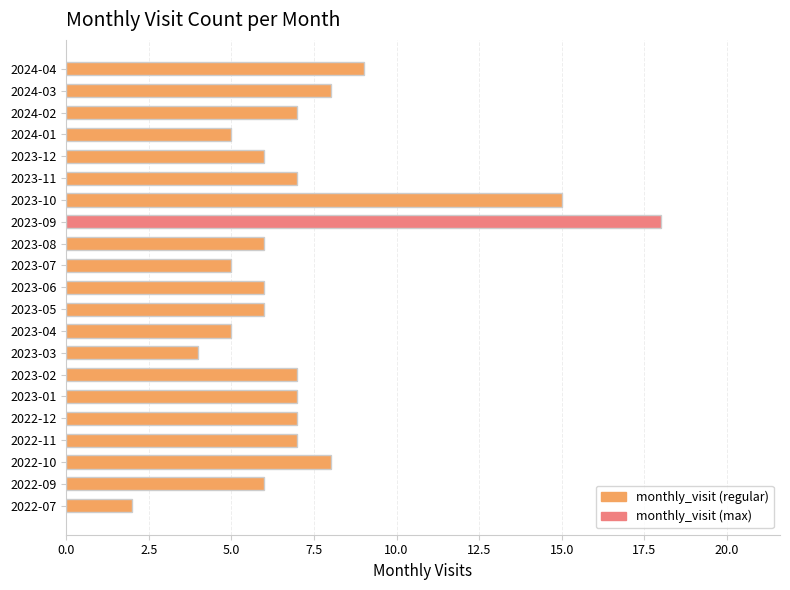

Reading bottom to top, extract all data points from this chart.

2	6	8	7	7	7	7	4	5	6	6	5	6	18	15	7	6	5	7	8	9